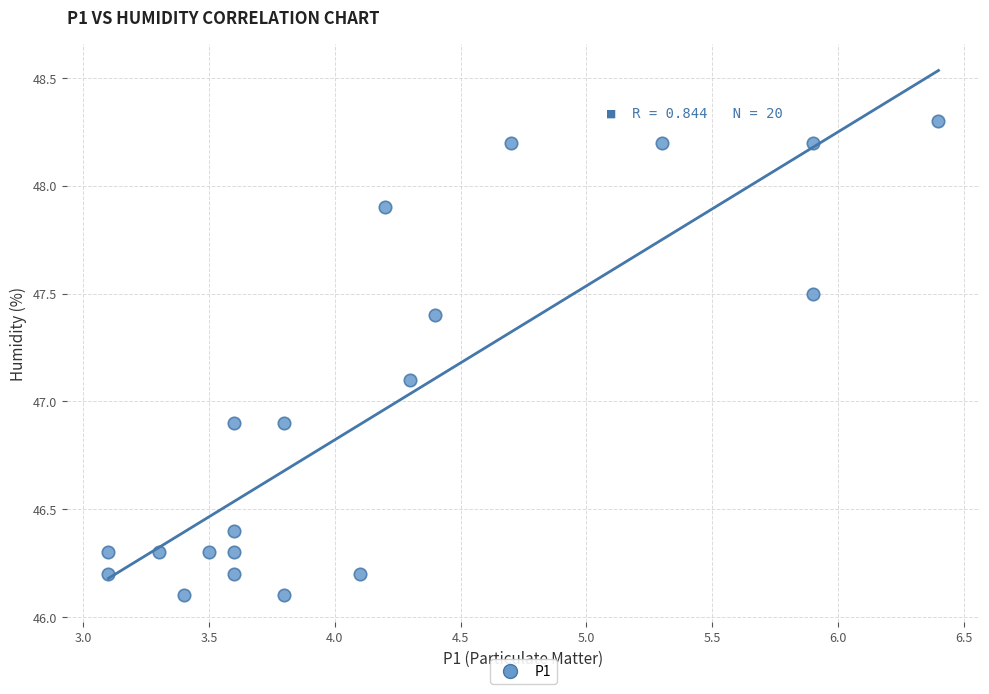

What is the range of X values (max minus min)?

3.3